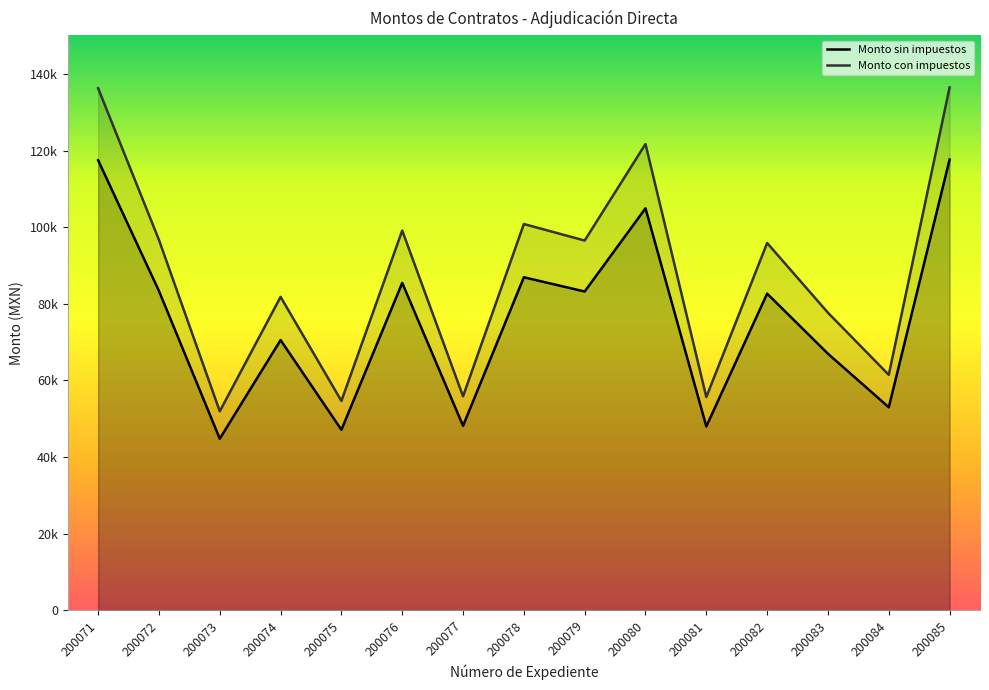

True or false: Monto con impuestos and Monto sin impuestos intersect in this chart.

False